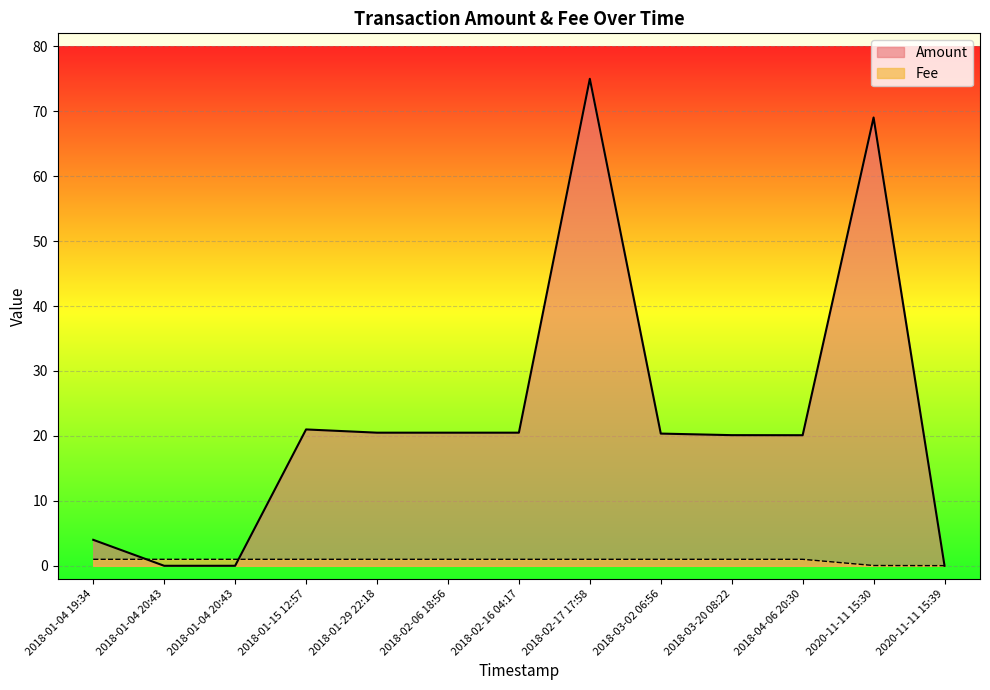

The Fee series shows 0.5 at 2018-02-16 04:17. True or false?

False